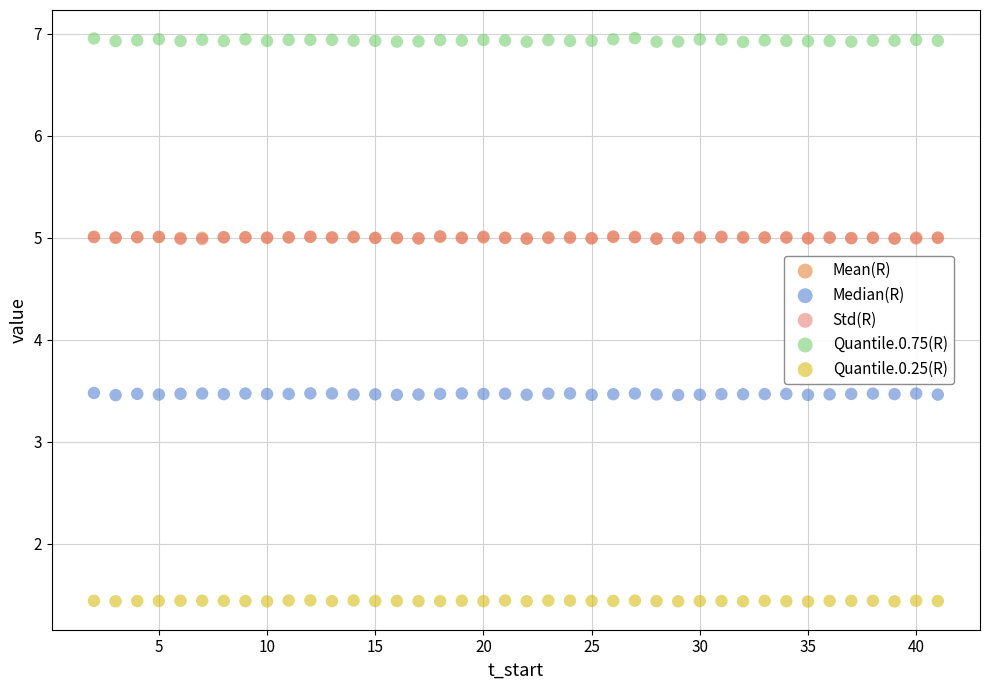

What are all the series names shown in the legend?

Mean(R), Median(R), Std(R), Quantile.0.75(R), Quantile.0.25(R)